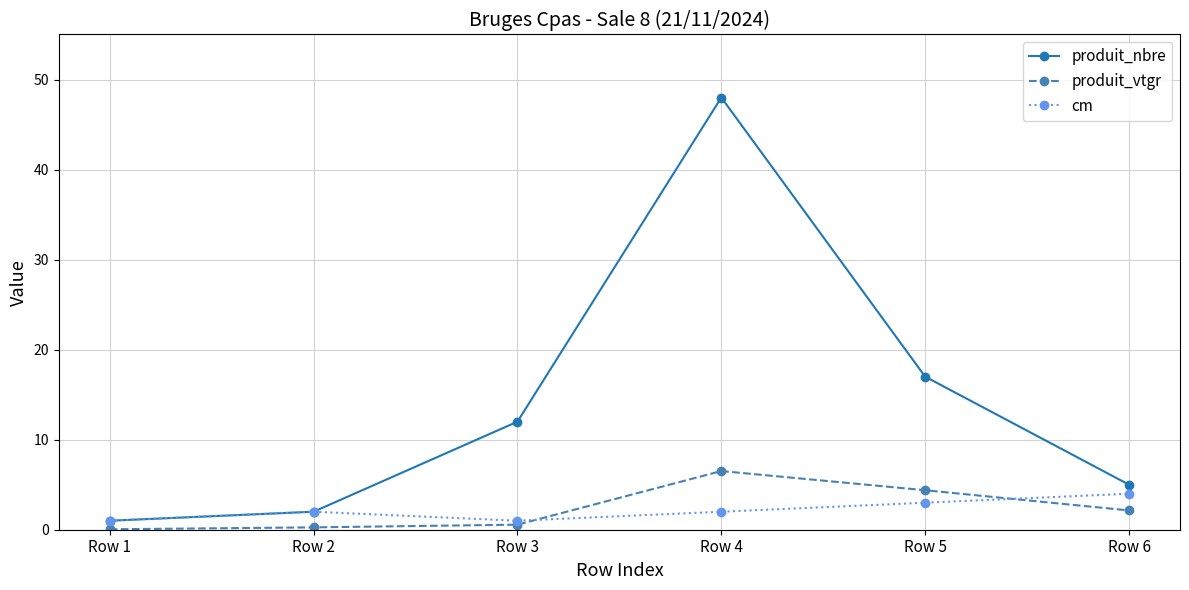

What is the total value across all series at Row 1?

2.0